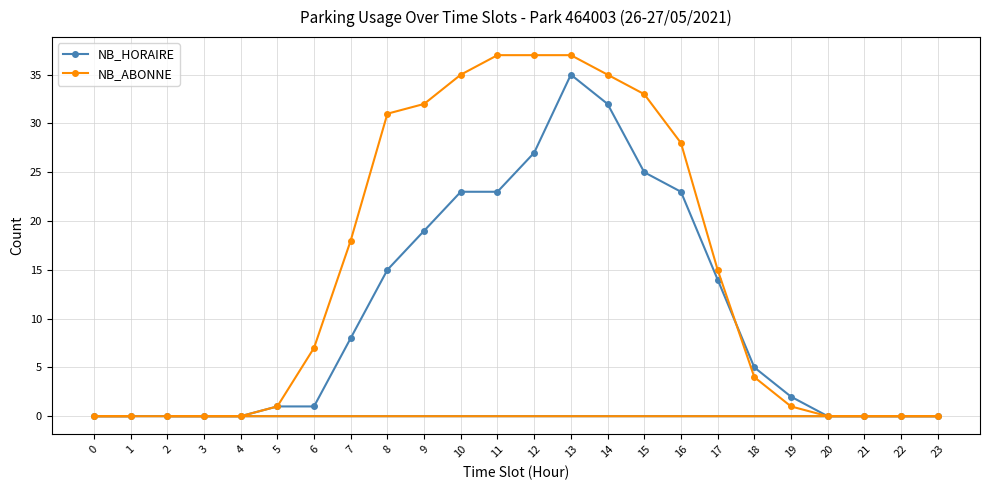

Reading left to right, list all the values displayed in this chart.

NB_HORAIRE: 0=0	1=0	2=0	3=0	4=0	5=1	6=1	7=8	8=15	9=19	10=23	11=23	12=27	13=35	14=32	15=25	16=23	17=14	18=5	19=2	20=0	21=0	22=0	23=0
NB_ABONNE: 0=0	1=0	2=0	3=0	4=0	5=1	6=7	7=18	8=31	9=32	10=35	11=37	12=37	13=37	14=35	15=33	16=28	17=15	18=4	19=1	20=0	21=0	22=0	23=0